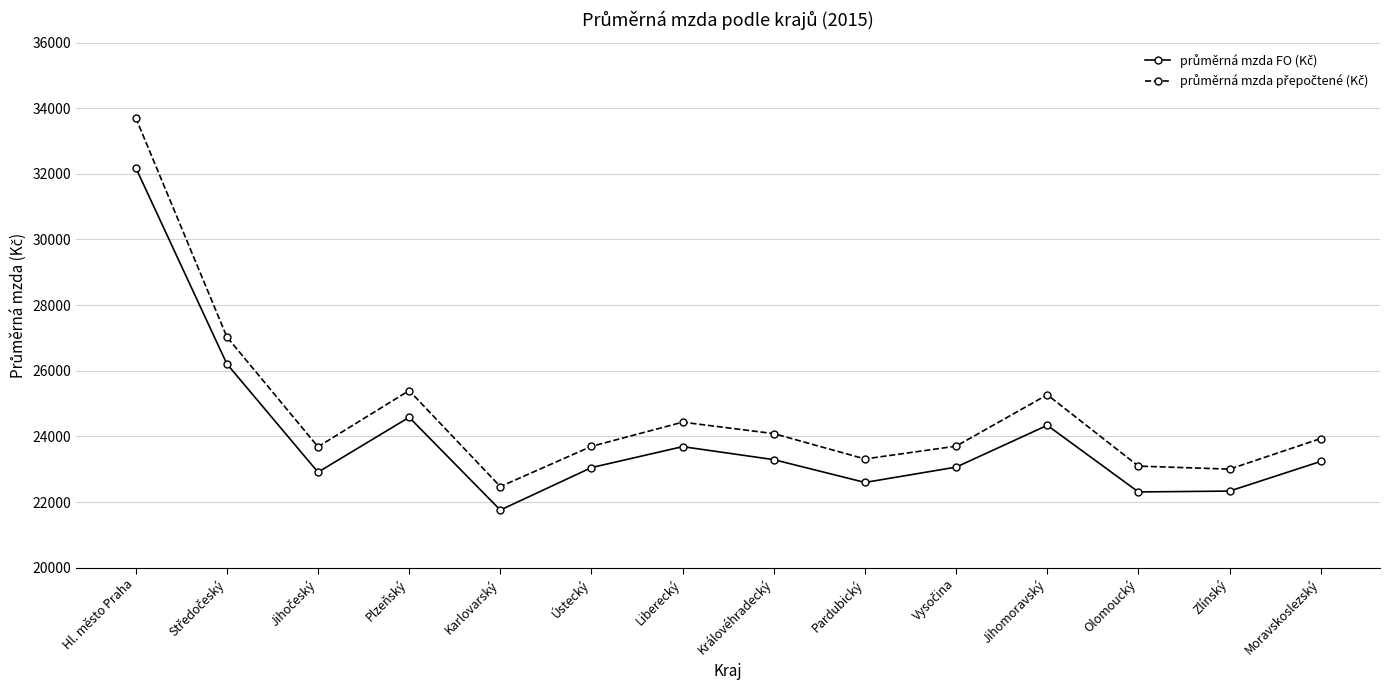

What is the label of the 4th point from the right?

Jihomoravský